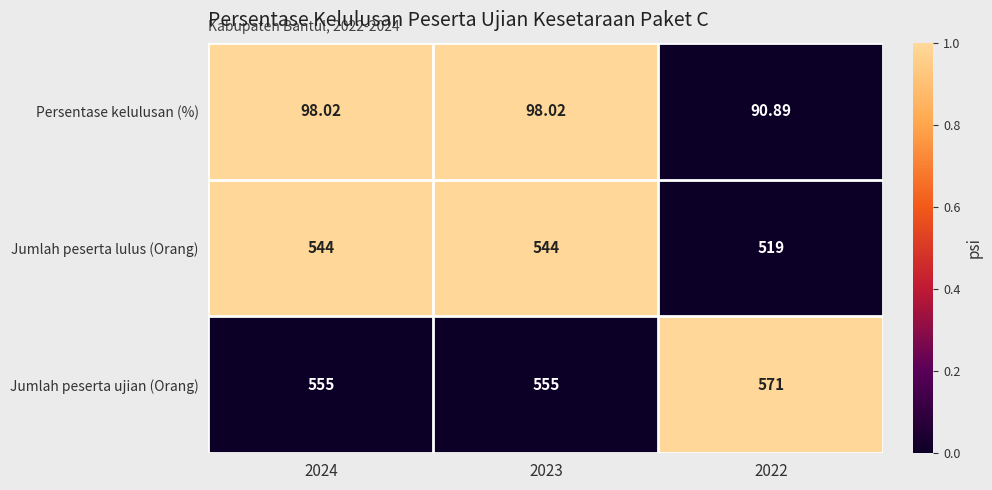

Rank the series at 2022 from highest to lowest value.

Jumlah peserta ujian (Orang), Jumlah peserta lulus (Orang), Persentase kelulusan (%)